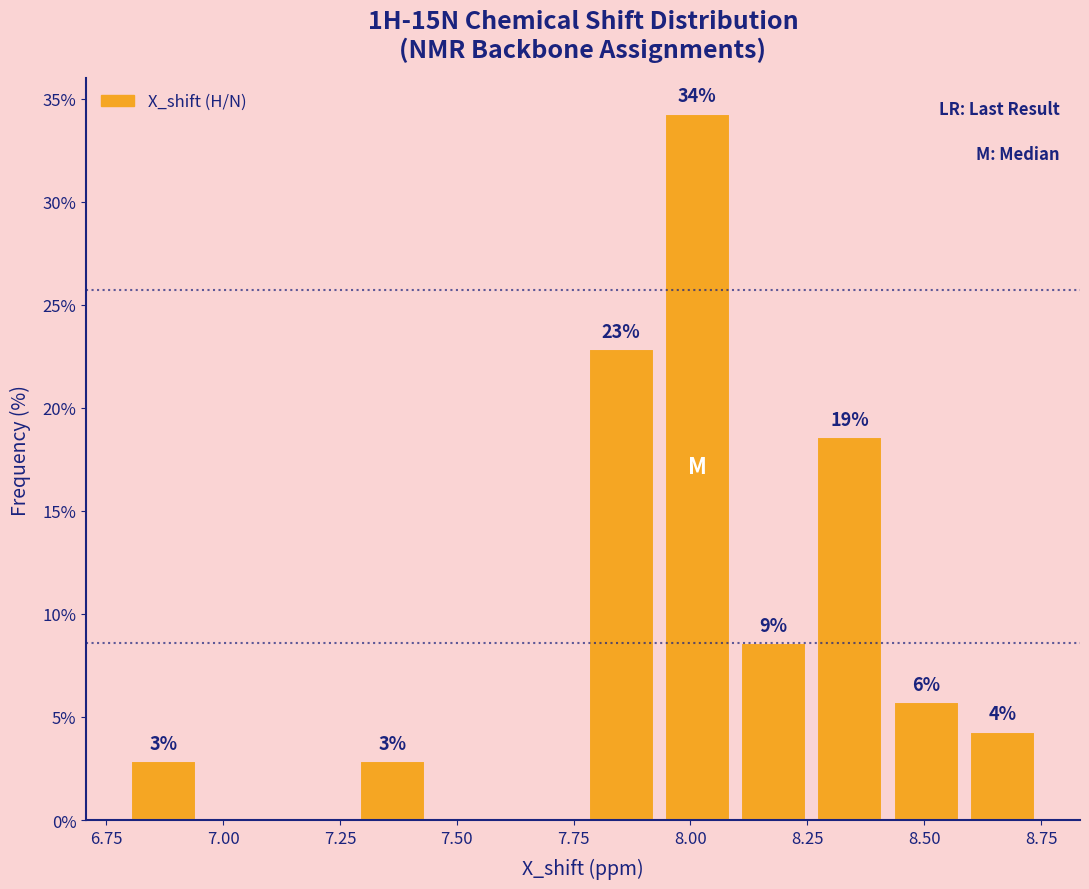

Around what value on the x-axis is the tallest bar? Give the approximate position of its centre, as read against the axis.

8.00